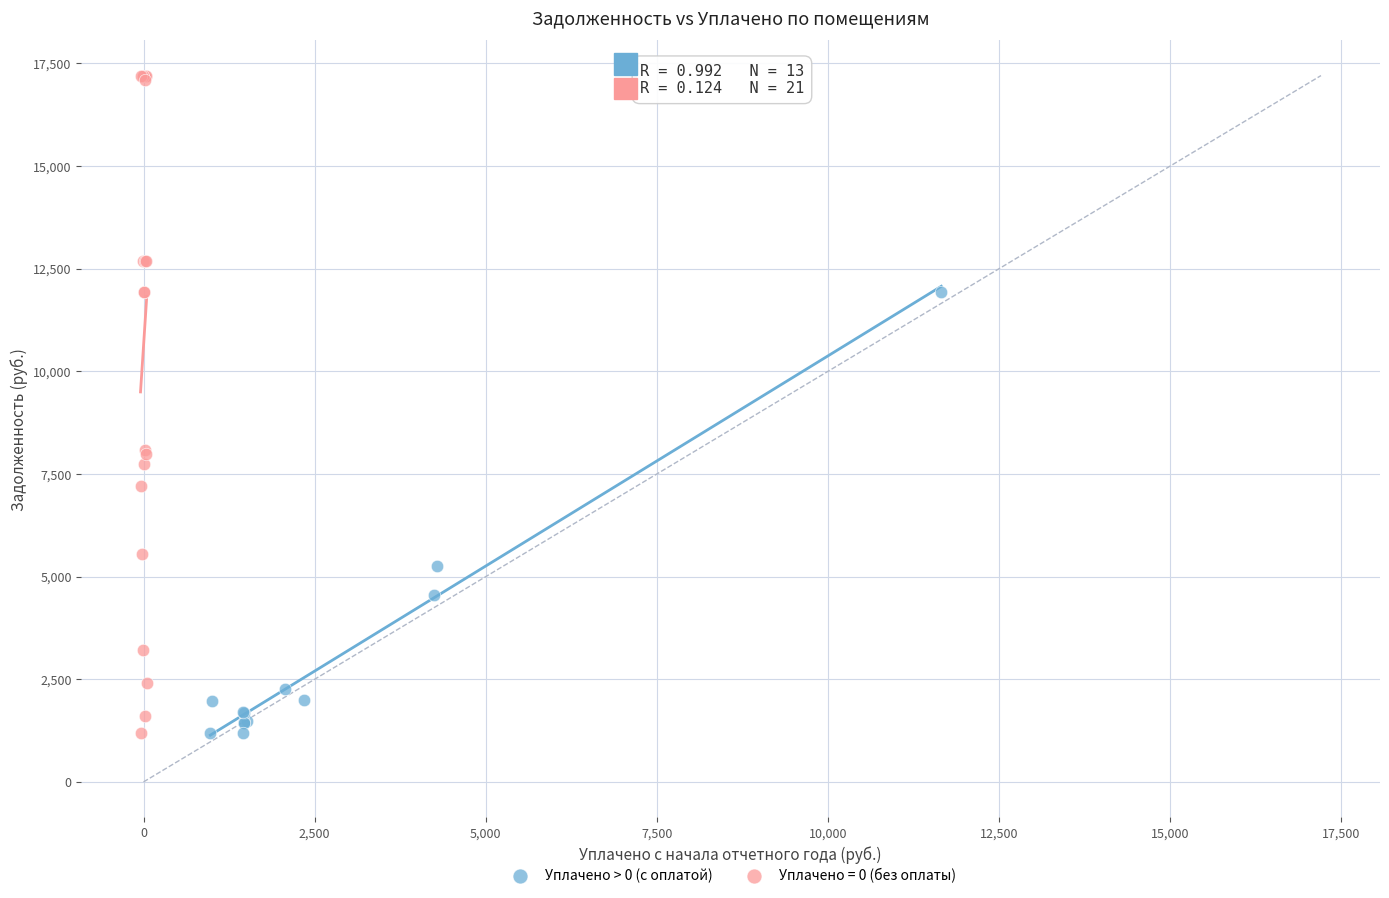

Which series contains the highest Y value?

Уплачено = 0 (без оплаты)